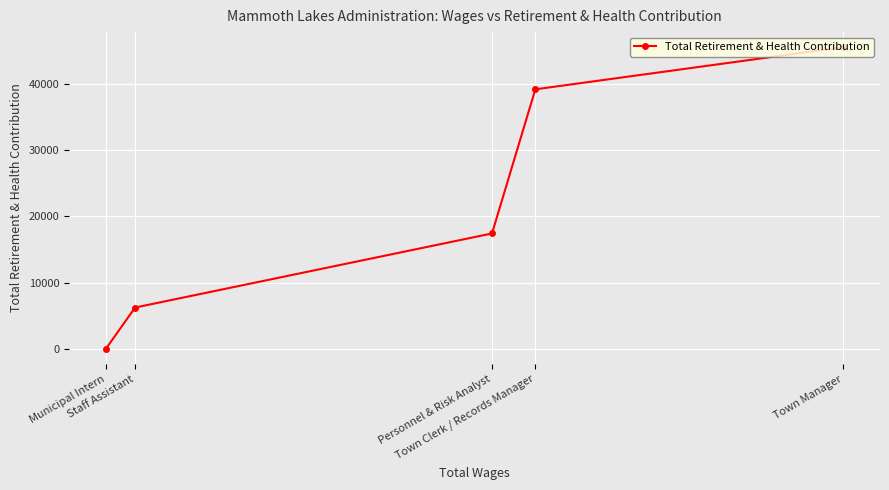

True or false: the data shows 4159 at Personnel & Risk Analyst.

False